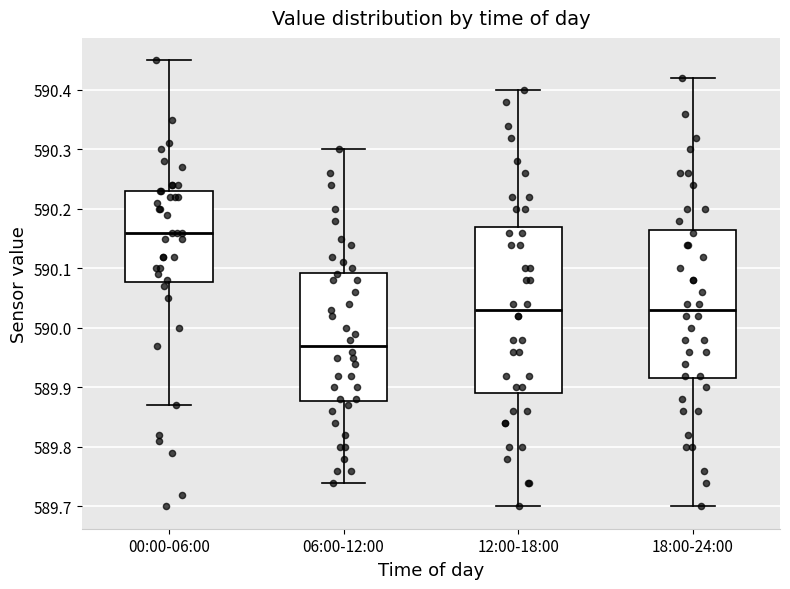

Comparing the boxes themselves (not the whiskers), which one is the tallest?

12:00-18:00